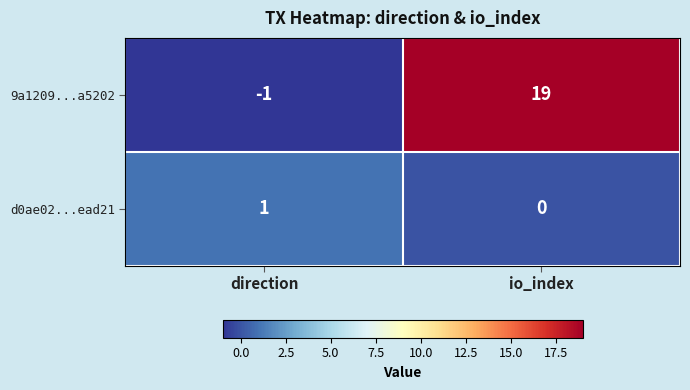

Reading left to right, extract all data points from this chart.

9a1209...a5202: direction=-1	io_index=19
d0ae02...ead21: direction=1	io_index=0